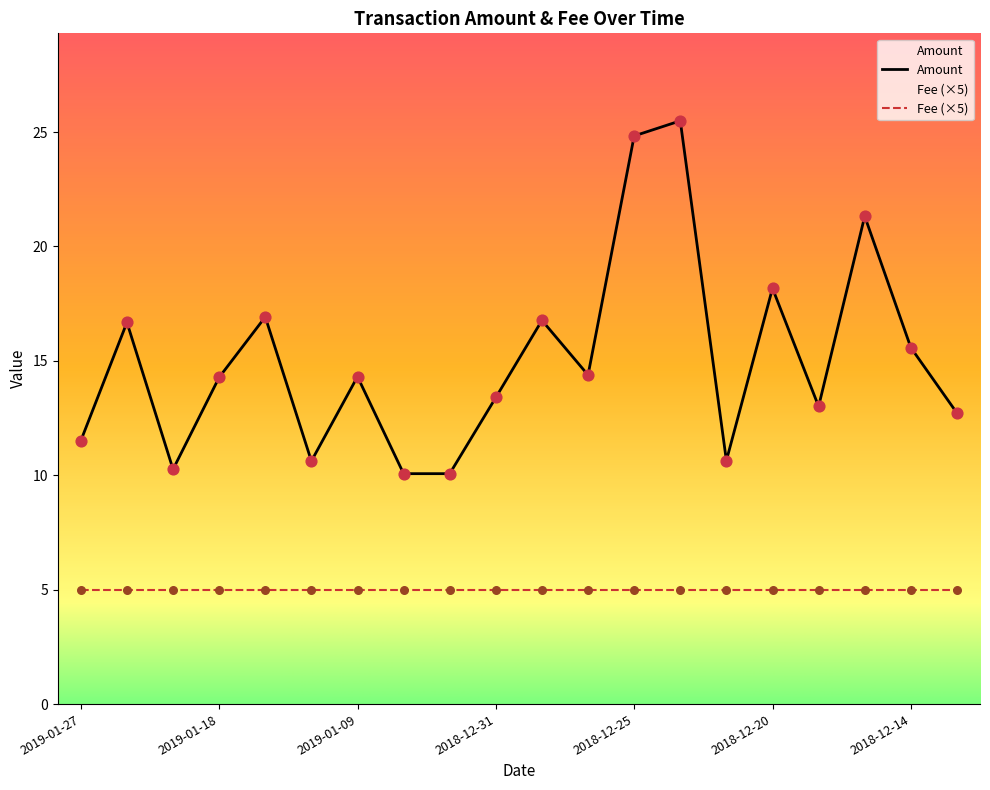

What is the change in value from 2018-12-25 to 2018-12-17?

-11.8